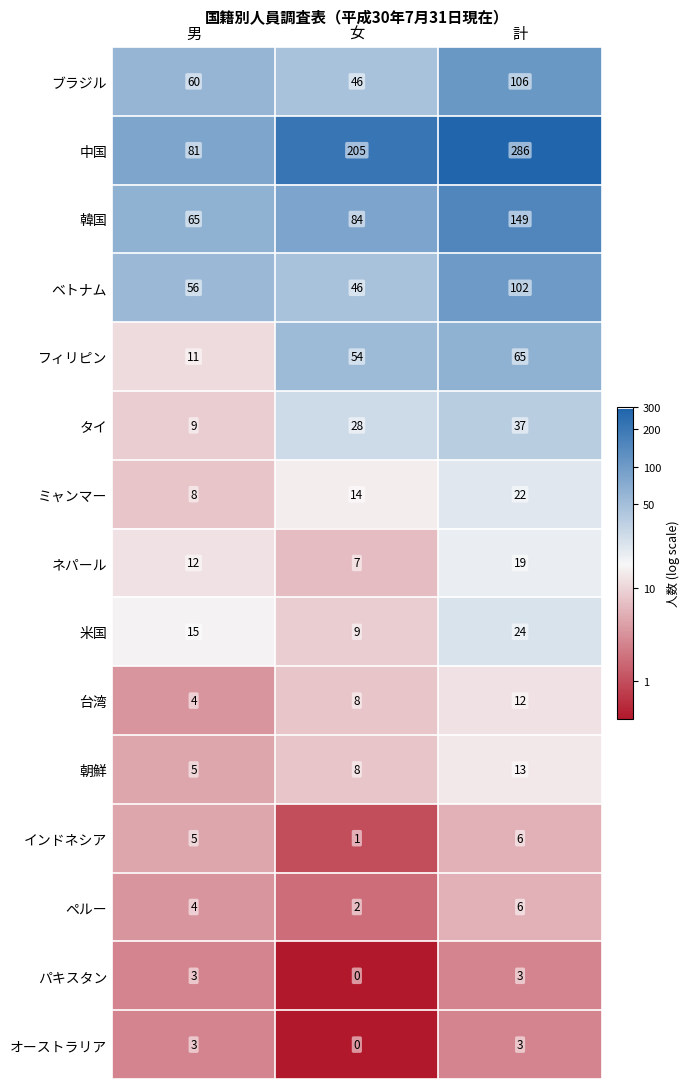

Read the 中国 value at 男, to the nearest 50.

100